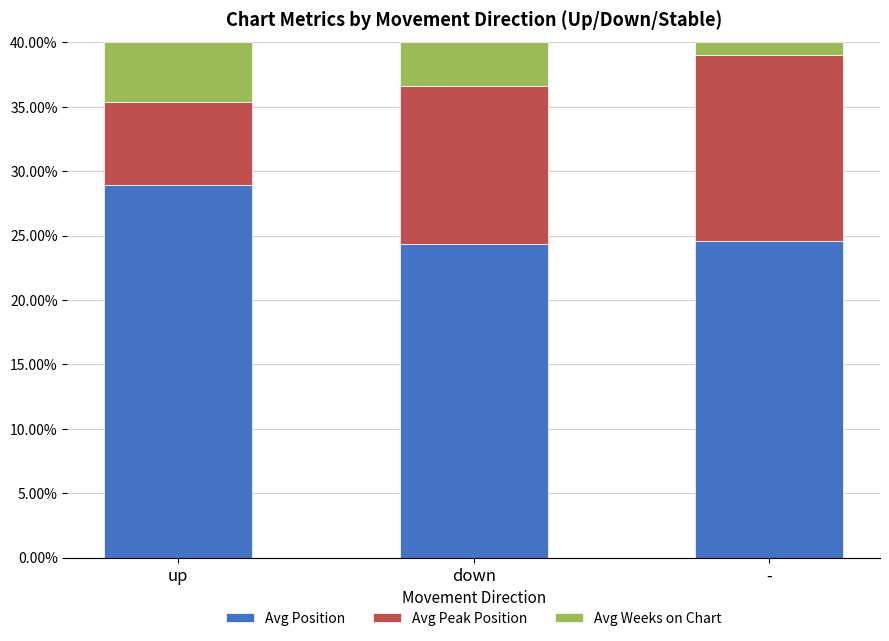

What is the maximum value for Avg Position?

28.9